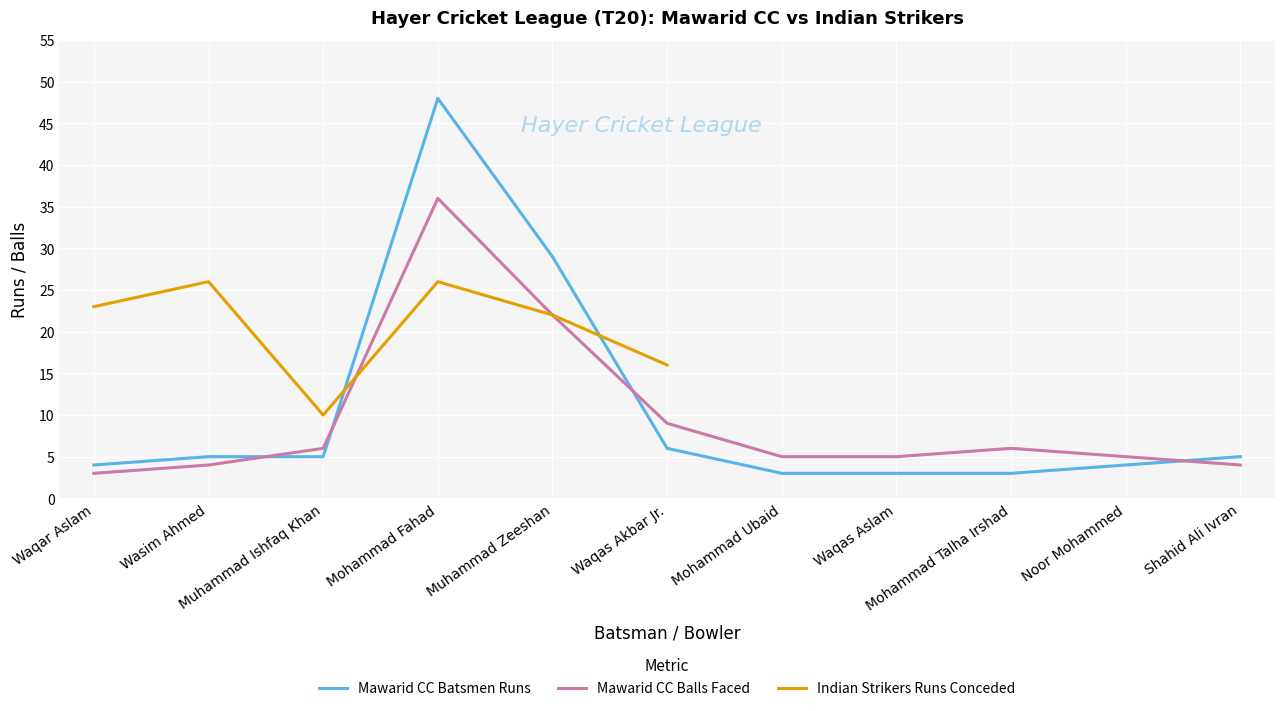

What is the maximum value for Mawarid CC Balls Faced?

36